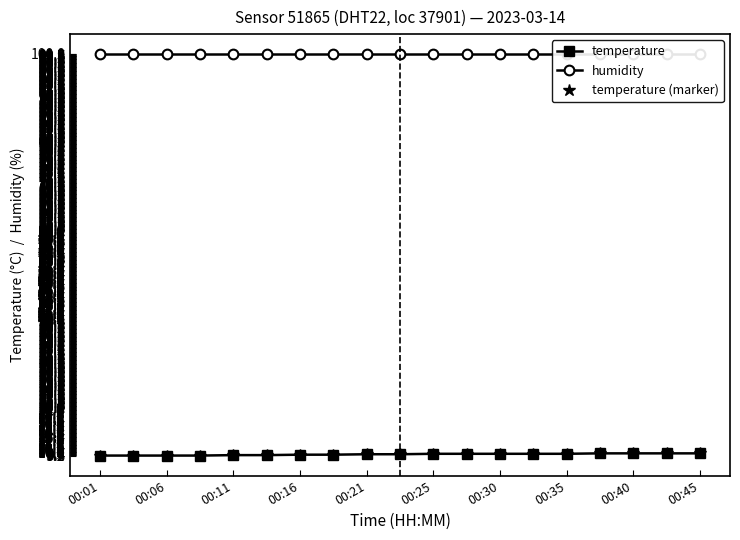

Is it true that temperature (marker) equals 2.3 at 00:45?

False